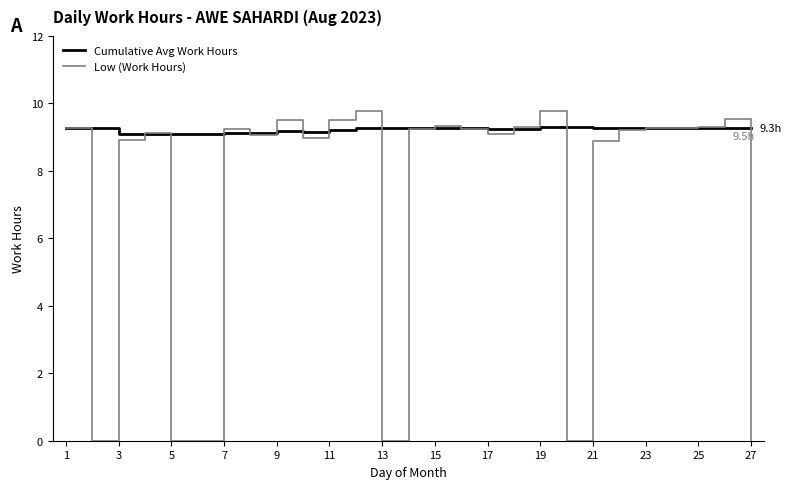

How many series are shown in this chart?

2